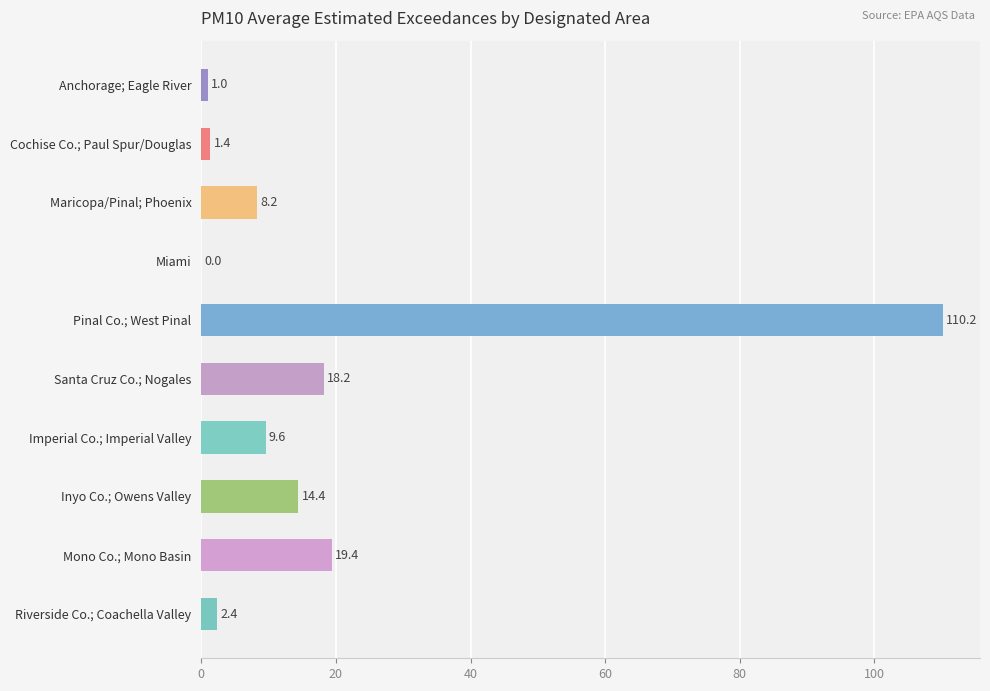

What is the maximum value shown in the chart?

110.2